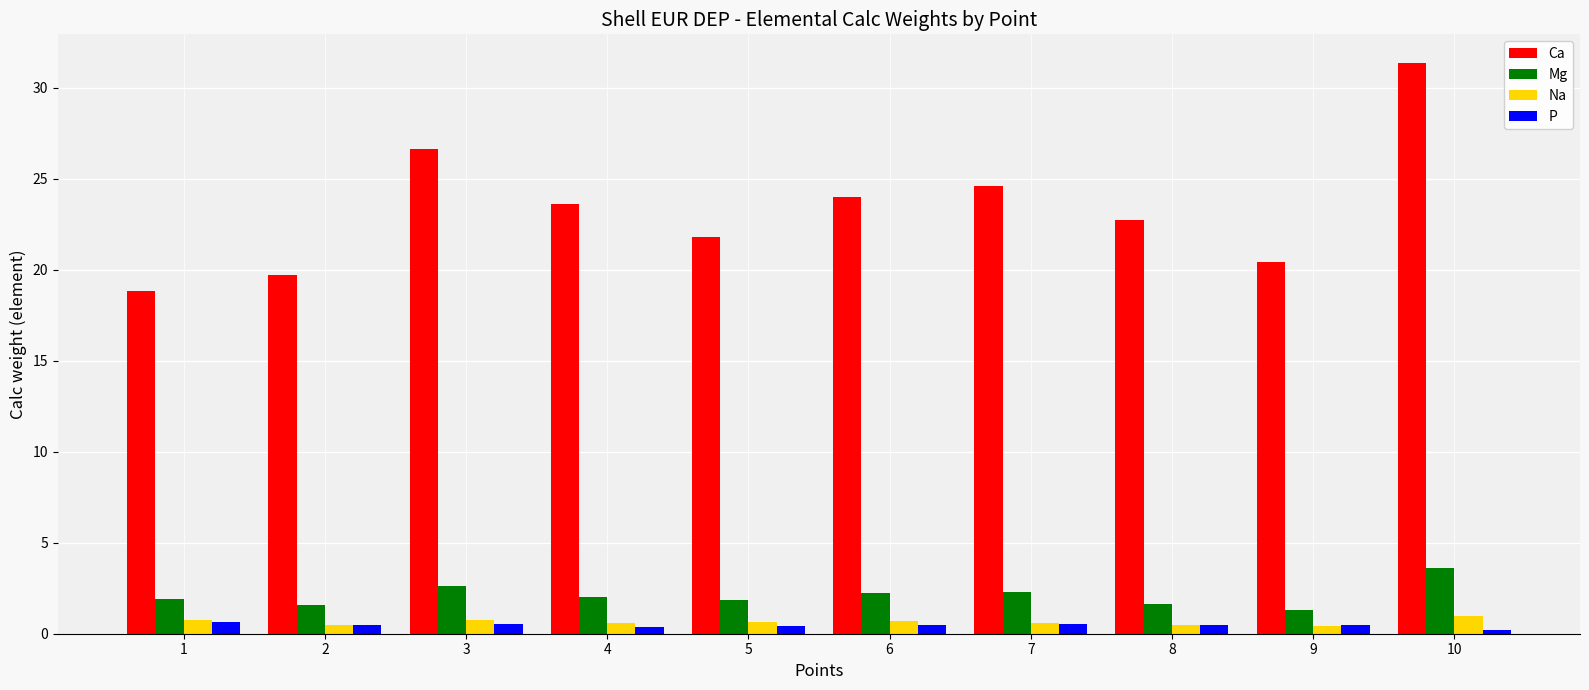

Read the Mg value at 2.

1.6